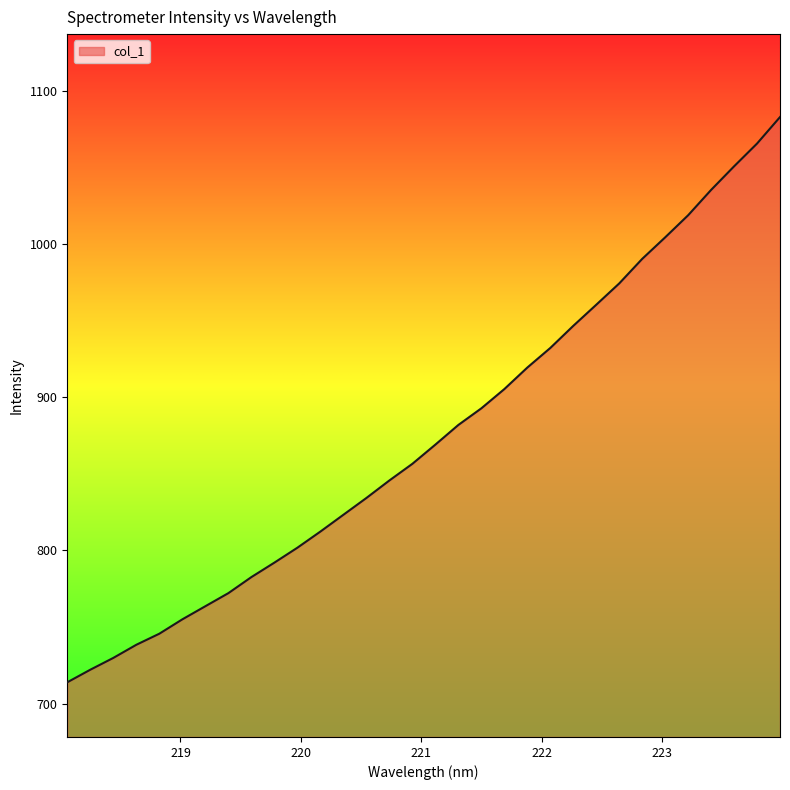

What is the difference between the maximum and minimum values?

368.9